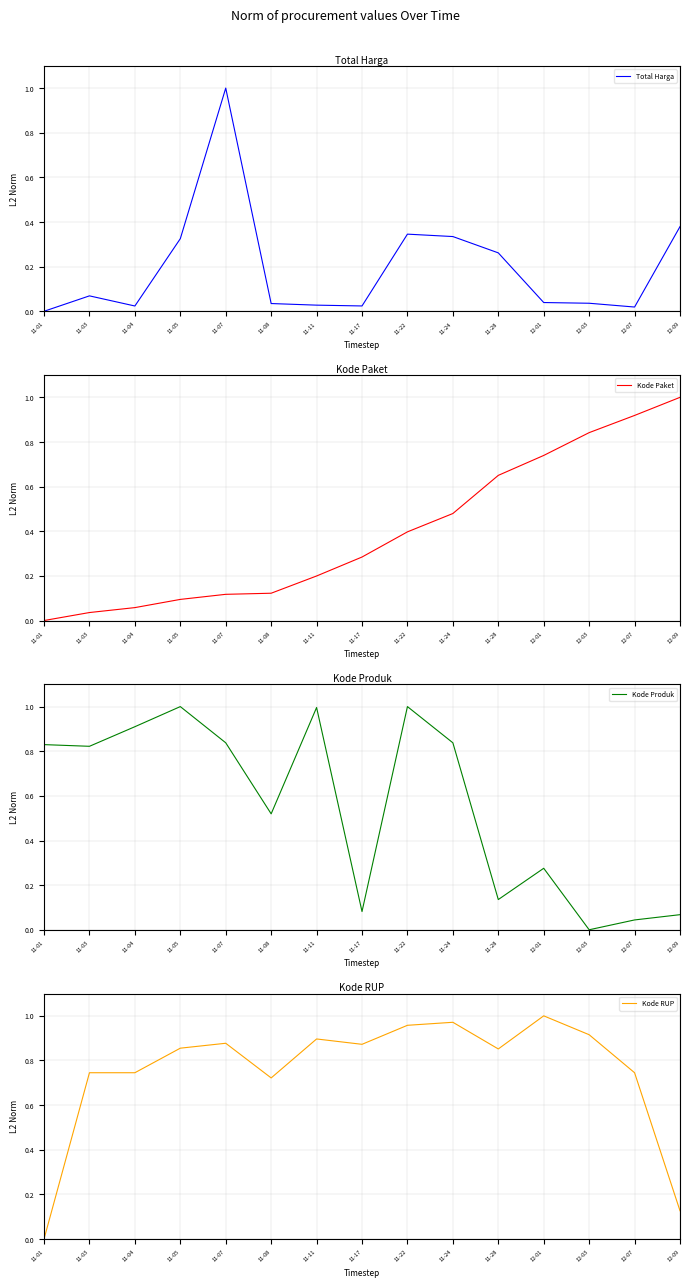

Which series has the largest range (max minus min)?

Total Harga